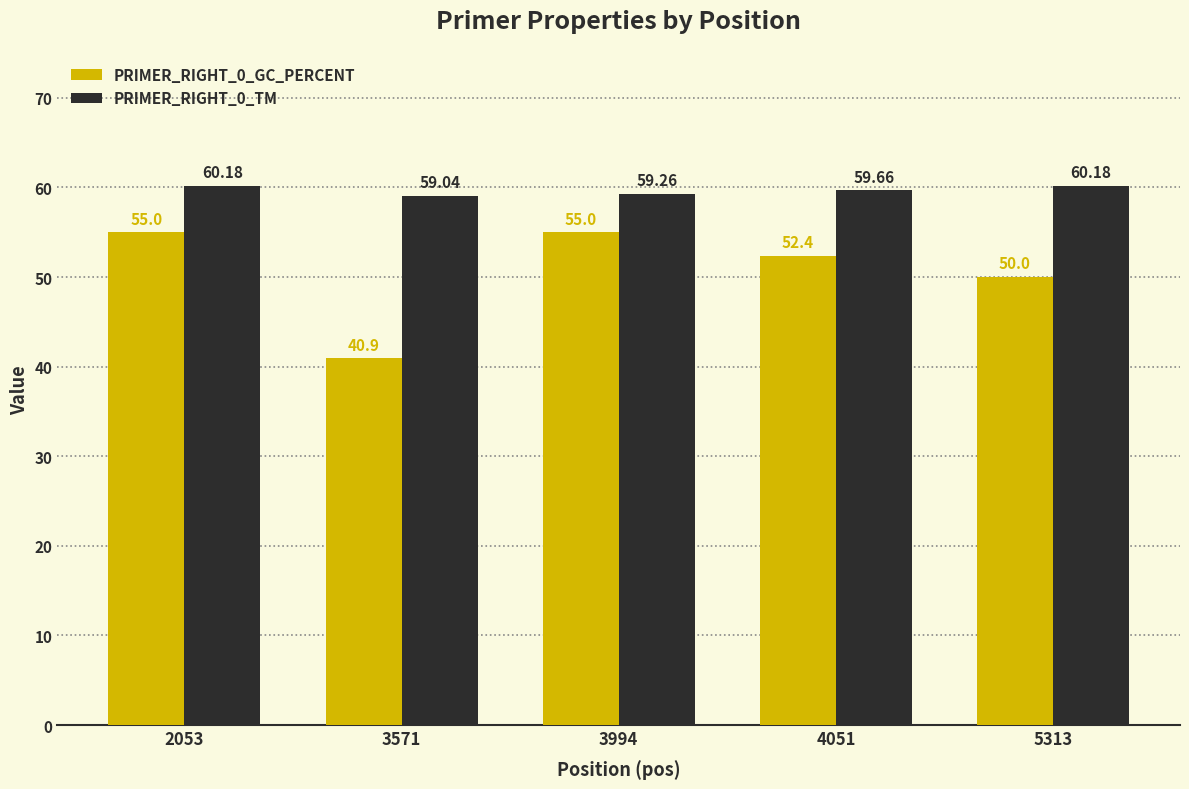

Which label corresponds to the smallest value in the chart?

3571